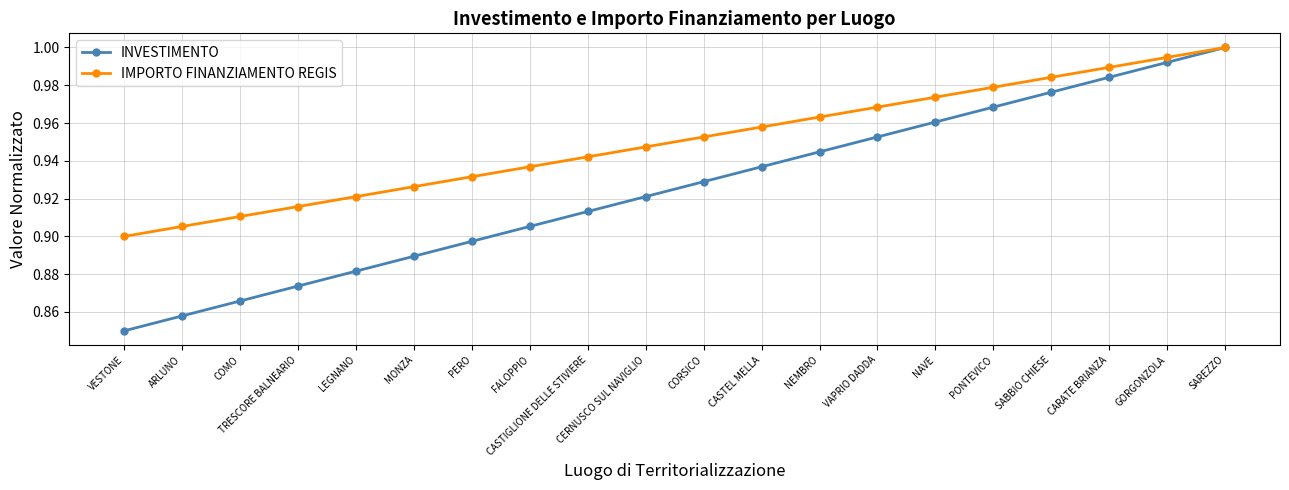

At which category does the chart reach its peak across all series?

SAREZZO